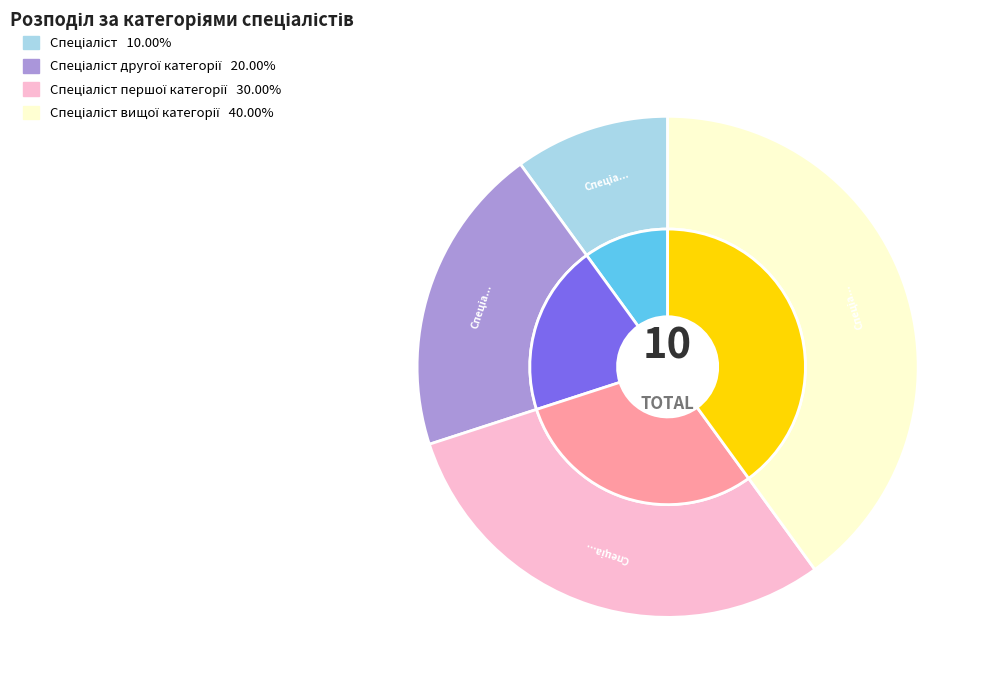

Which slice is the largest?

Спеціаліст вищої категорії